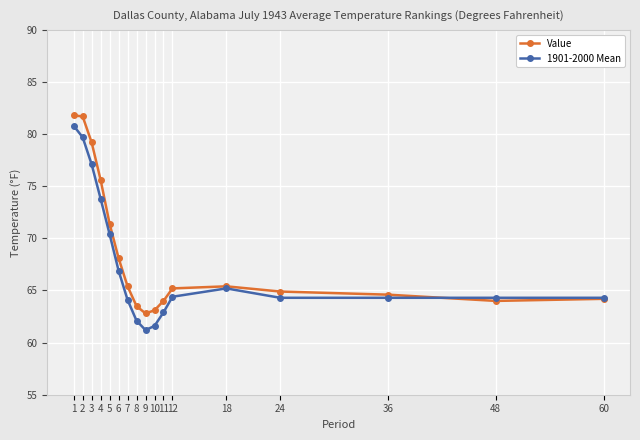

At which category does Value reach its first local valley?

9